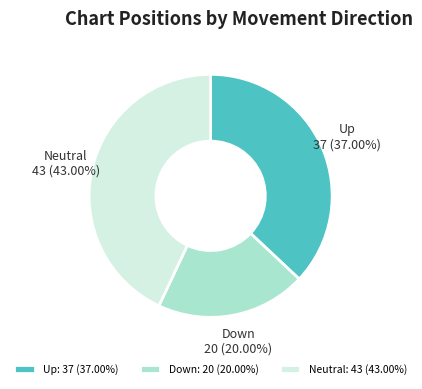

How many segments does this pie chart have?

3